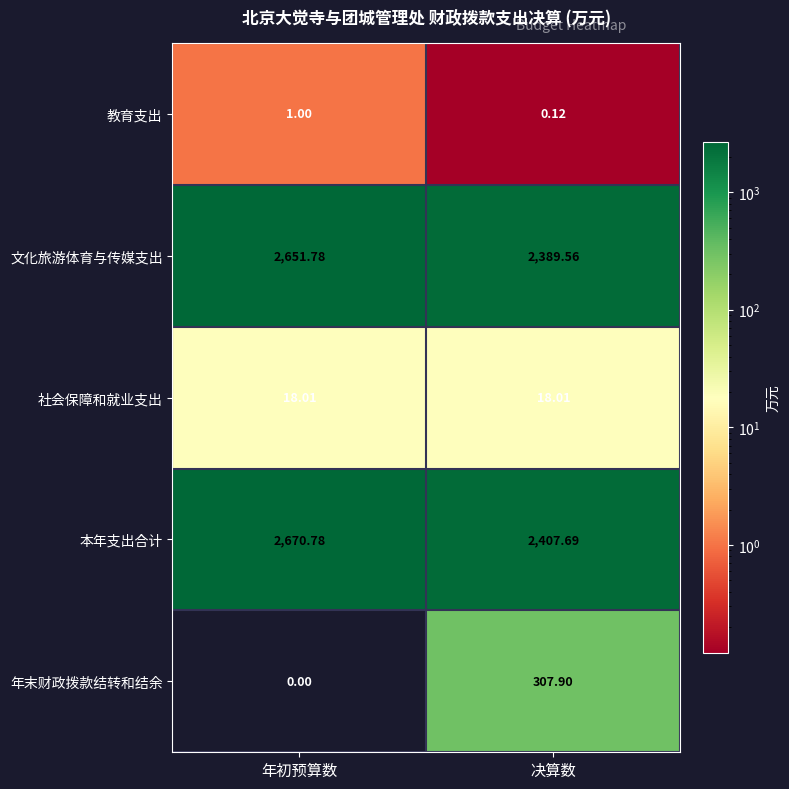

Which category has the lowest value in the 教育支出 series?

决算数